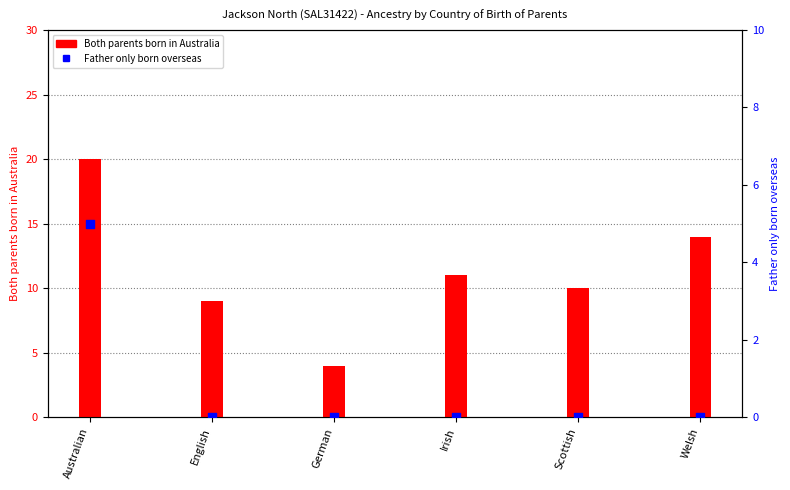

What are all the series names shown in the legend?

Both parents born in Australia, Father only born overseas